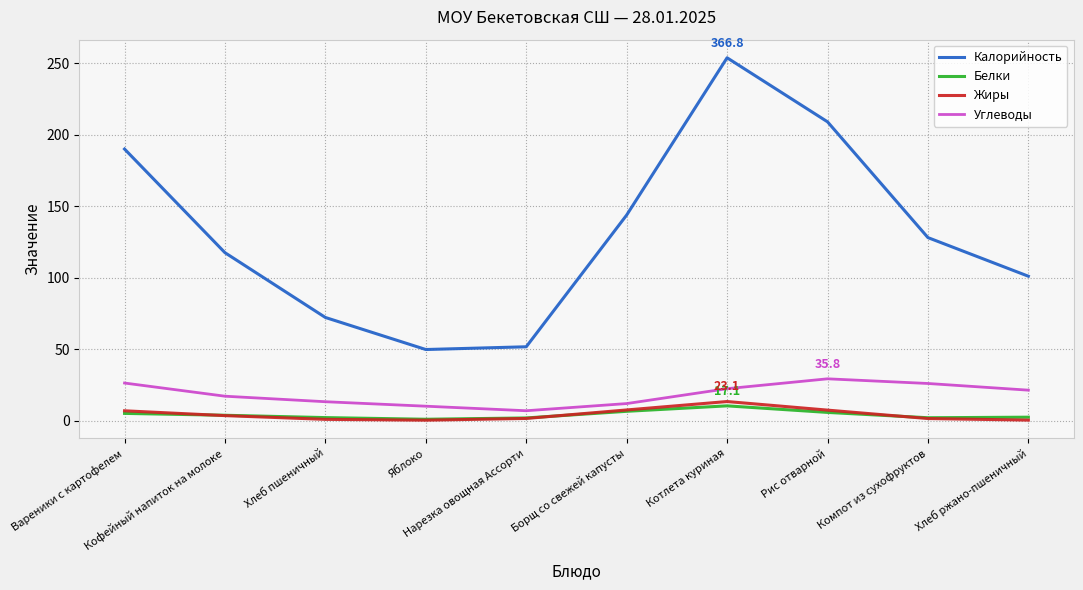

True or false: Белки has more than 0 interior local peaks.

True